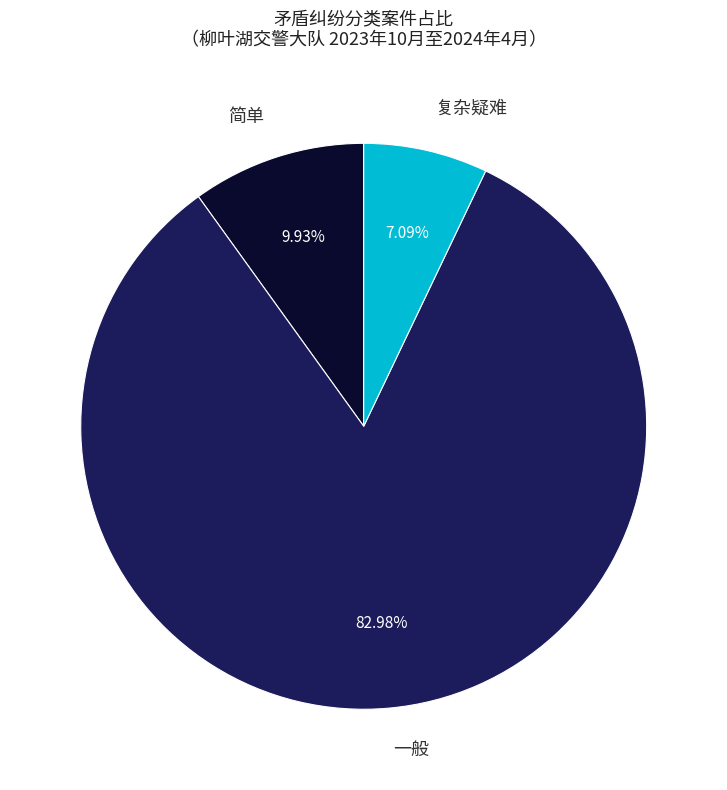

Is 简单 the majority of the pie?

No